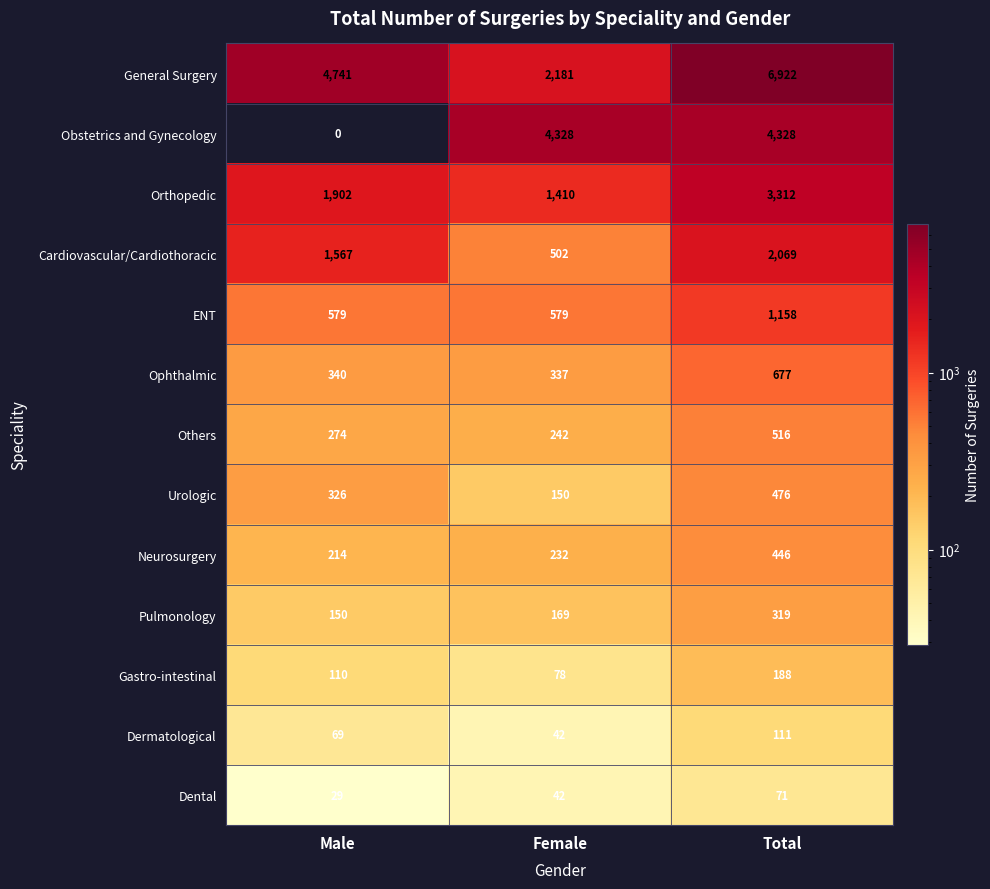

The value of Gastro-intestinal at Total is 188. True or false?

True